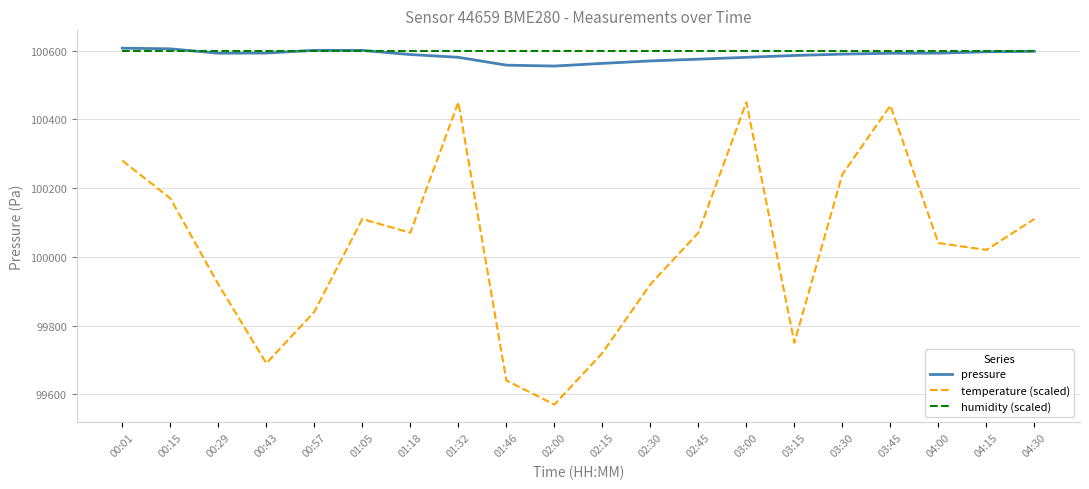

What is the highest value of the pressure series?

100607.2